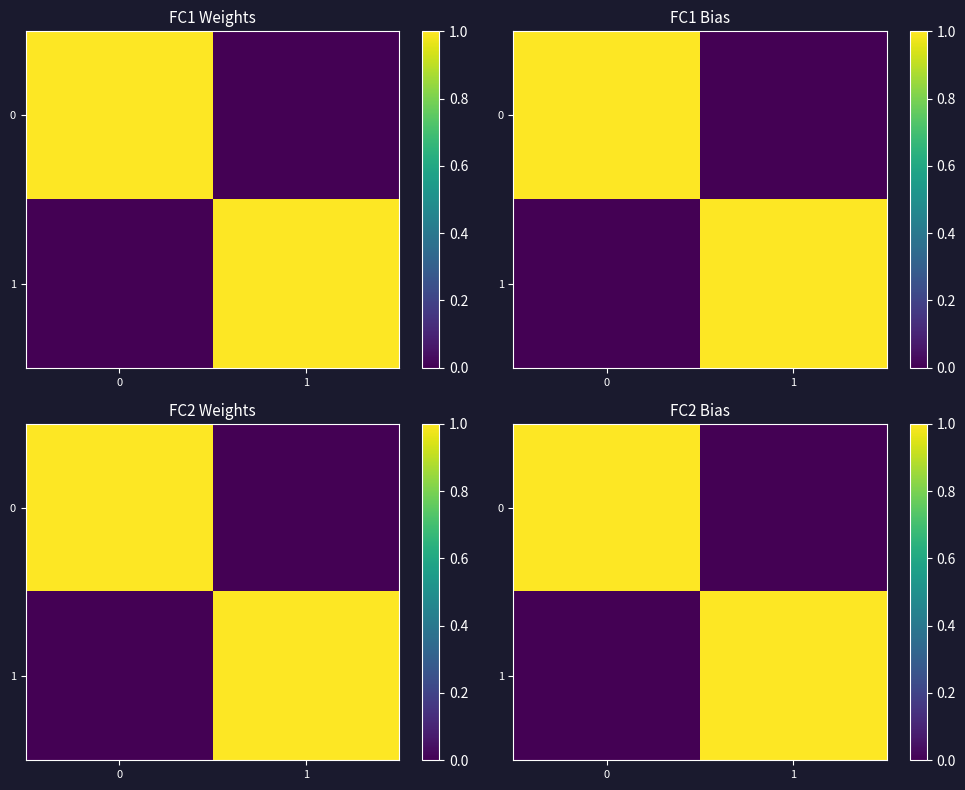

True or false: row_0 has a value of 1 at 0.

False